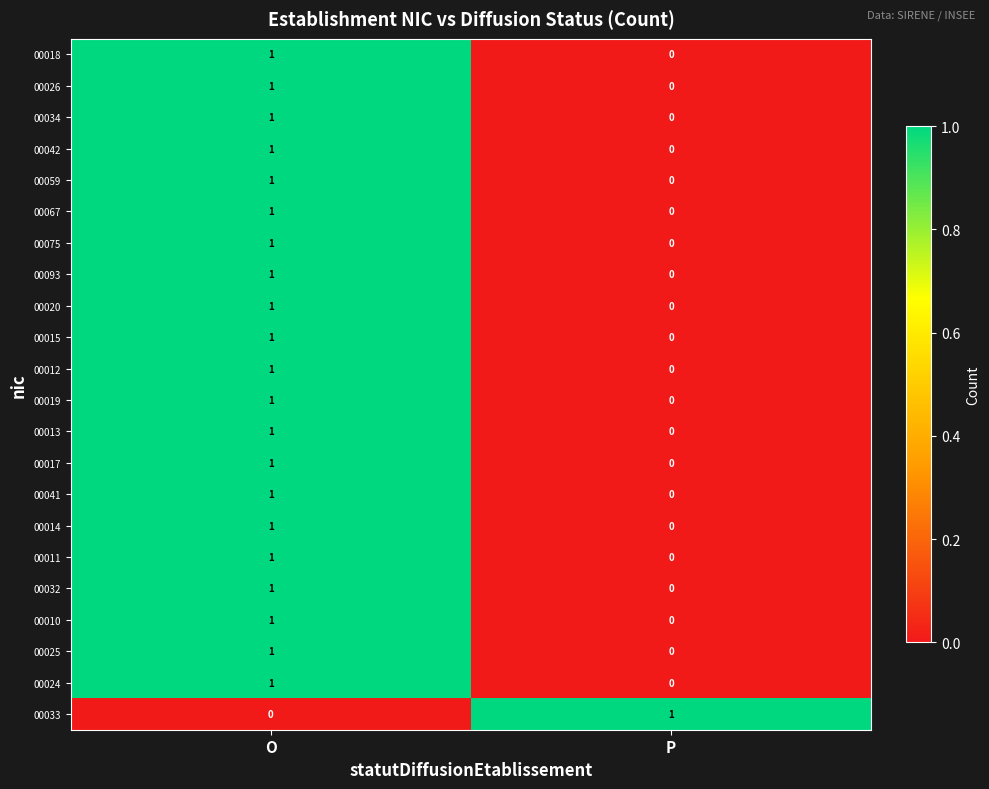

List the labels in order of 00013 value, smallest first.

P, O